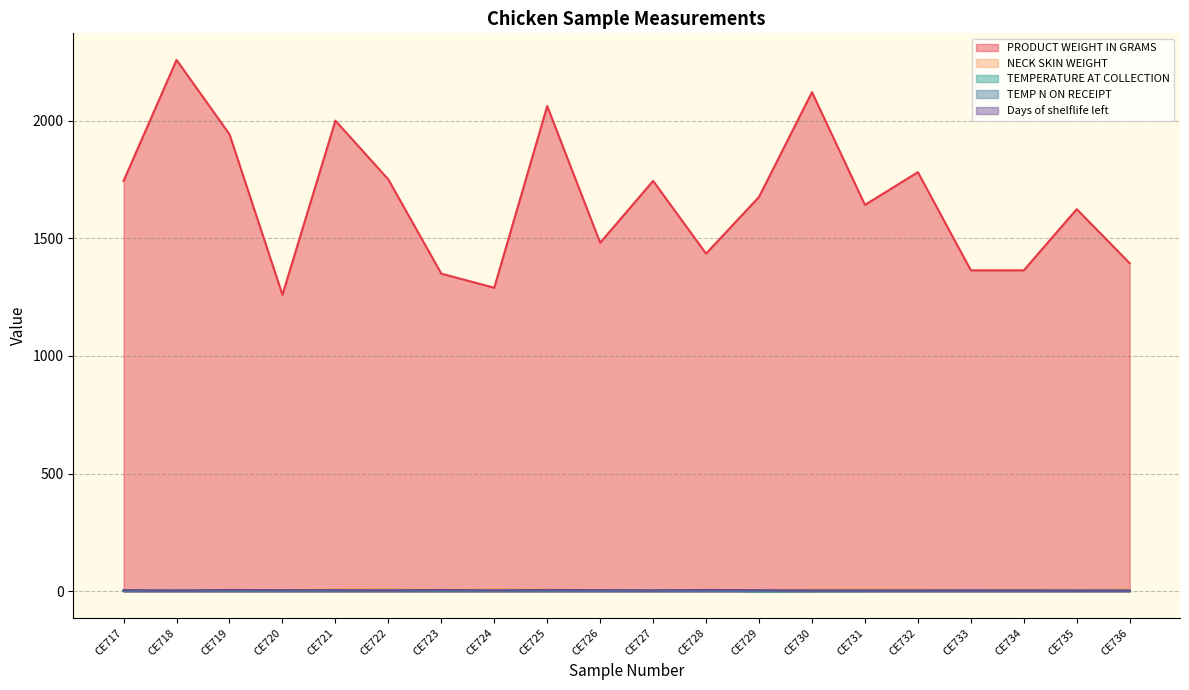

What is the sum of all NECK SKIN WEIGHT values?

144.6